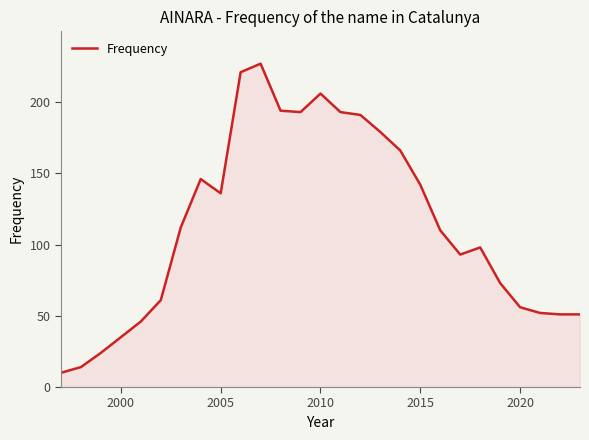

What is the maximum value shown in the chart?

227